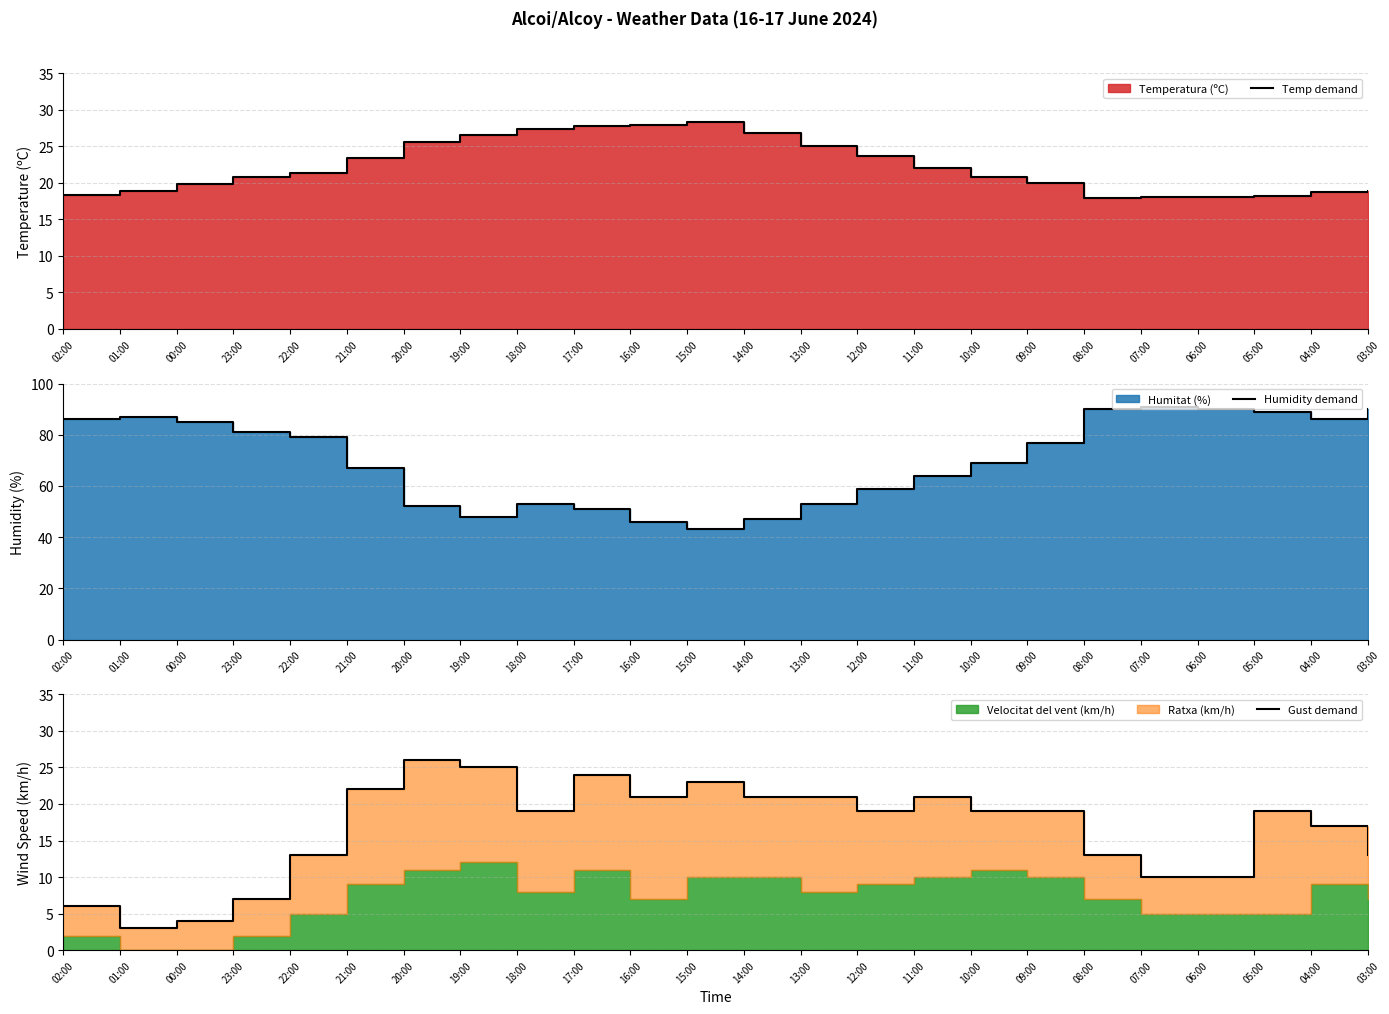

At 18:00, list the series in order from smallest to largest.

Gust demand, Temp demand, Humidity demand